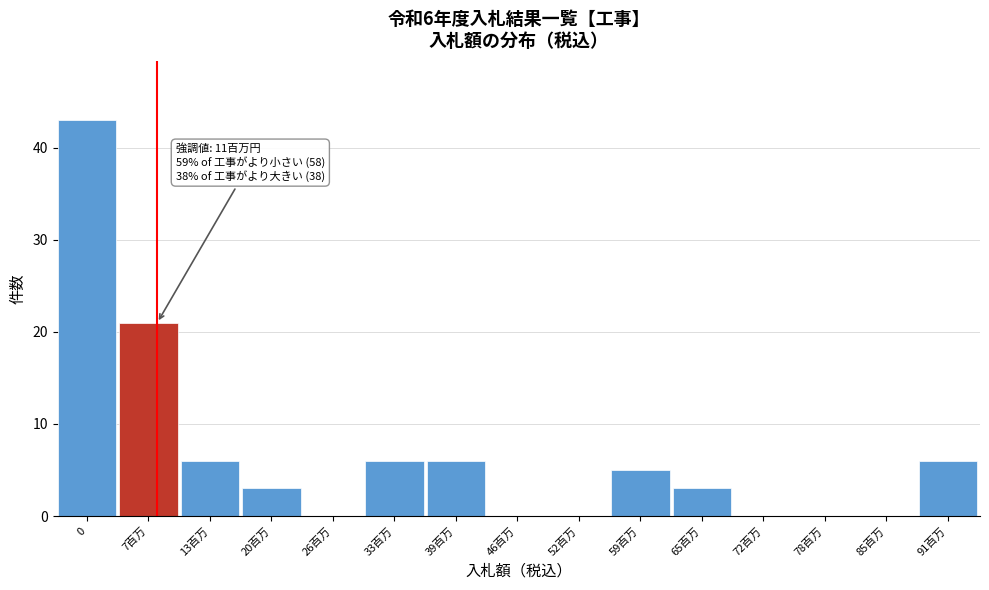

Reading left to right, transcribe all the data shown in this chart.

0=43	7百万=21	13百万=6	20百万=3	26百万=0	33百万=6	39百万=6	46百万=0	52百万=0	59百万=5	65百万=3	72百万=0	78百万=0	85百万=0	91百万=6